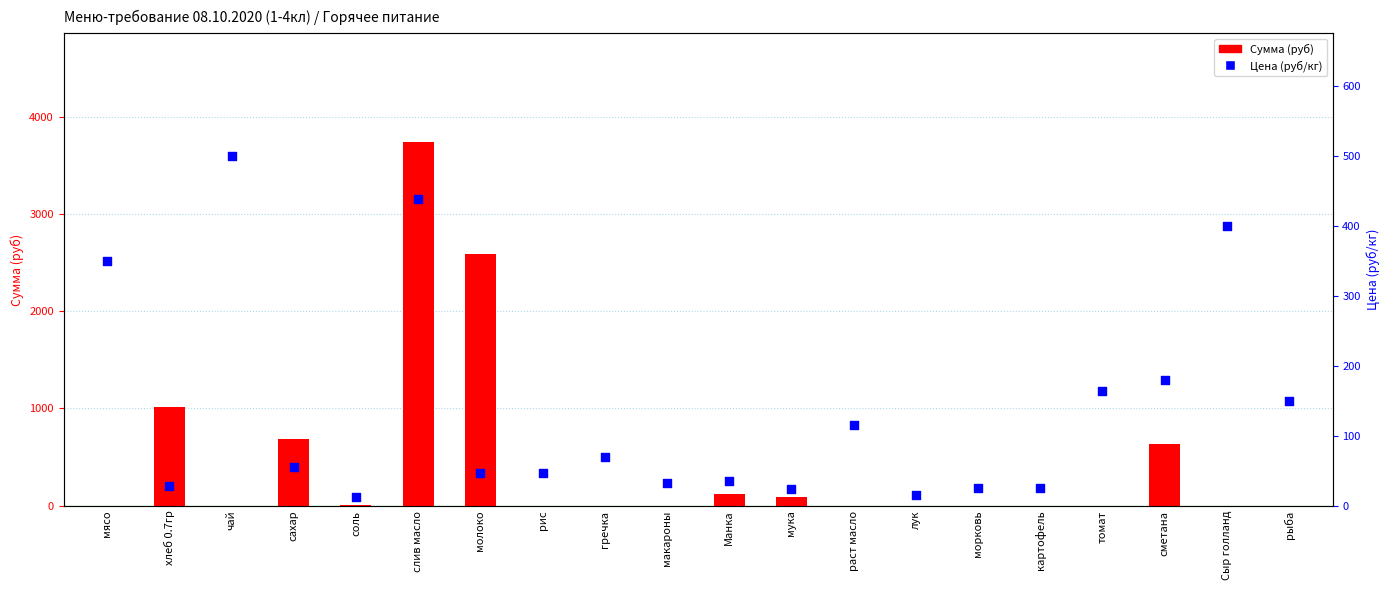

At how many categories does at least one series exceed 1737?

2